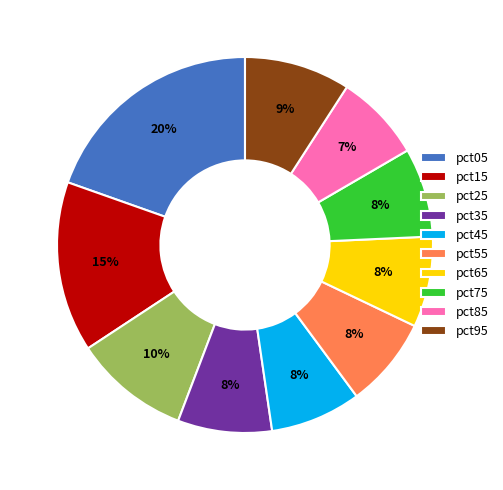

What is the largest slice in the pie chart?

pct05